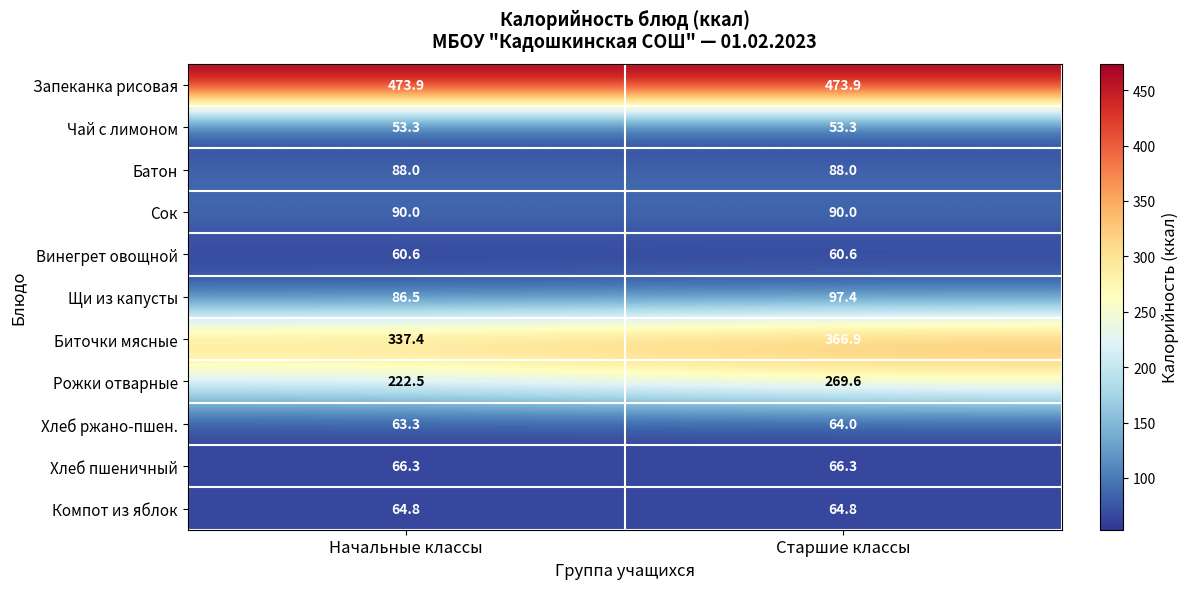

Reading left to right, extract all data points from this chart.

Запеканка рисовая: 473.9	473.9
Чай с лимоном: 53.3	53.3
Батон: 88.0	88.0
Сок: 90.0	90.0
Винегрет овощной: 60.6	60.6
Щи из капусты: 86.5	97.4
Биточки мясные: 337.4	366.9
Рожки отварные: 222.5	269.6
Хлеб ржано-пшен.: 63.3	64.0
Хлеб пшеничный: 66.3	66.3
Компот из яблок: 64.8	64.8